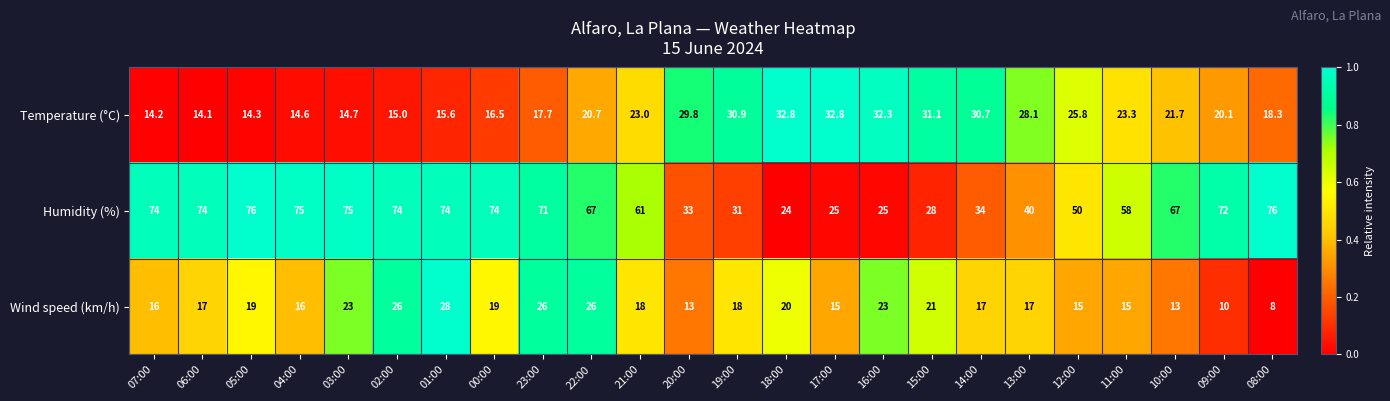

Which series has the largest total across all categories?

Humidity (%)